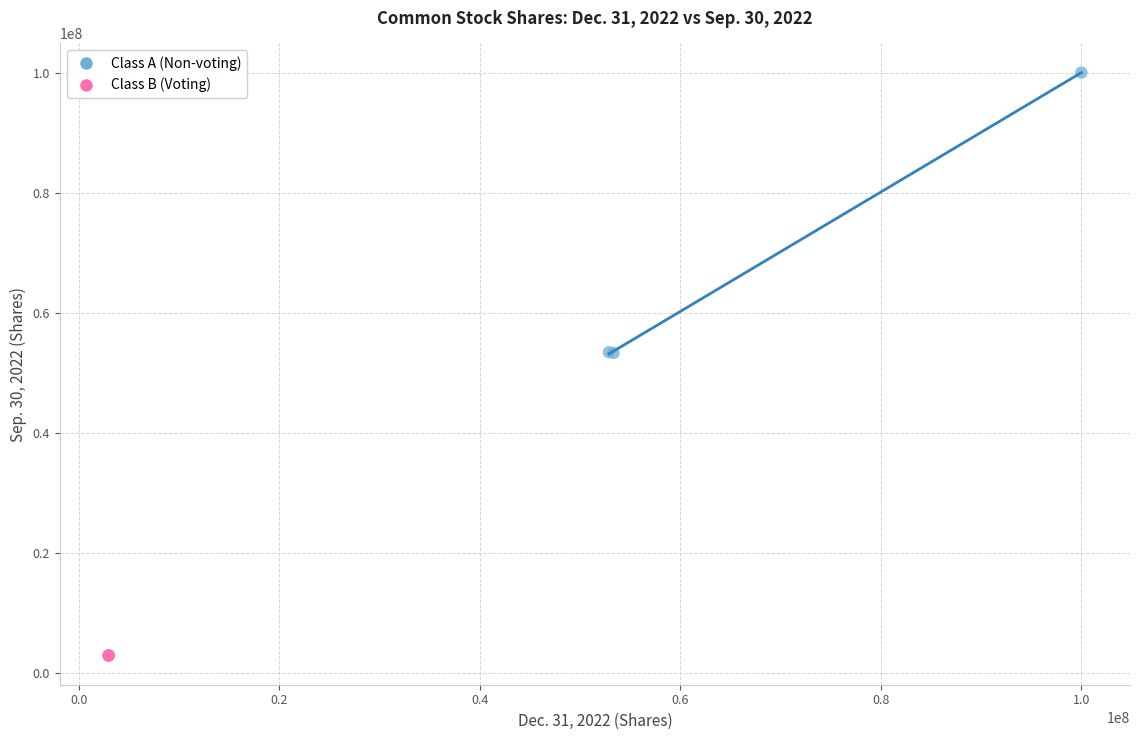

Which series reaches the minimum Y coordinate?

Class B (Voting)